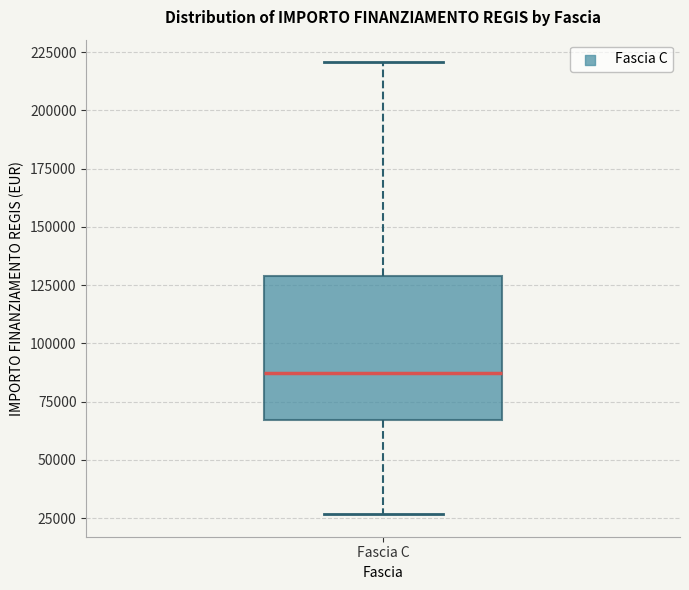

Transcribe this box plot: give where the median line is, the range the box spans, and where the two whiskers end, as read against the y-axis. The values are not printed on the chart, so give them approximately, as read against the axis.

median 85000, box 65000 to 130000, whiskers 25000 to 220000